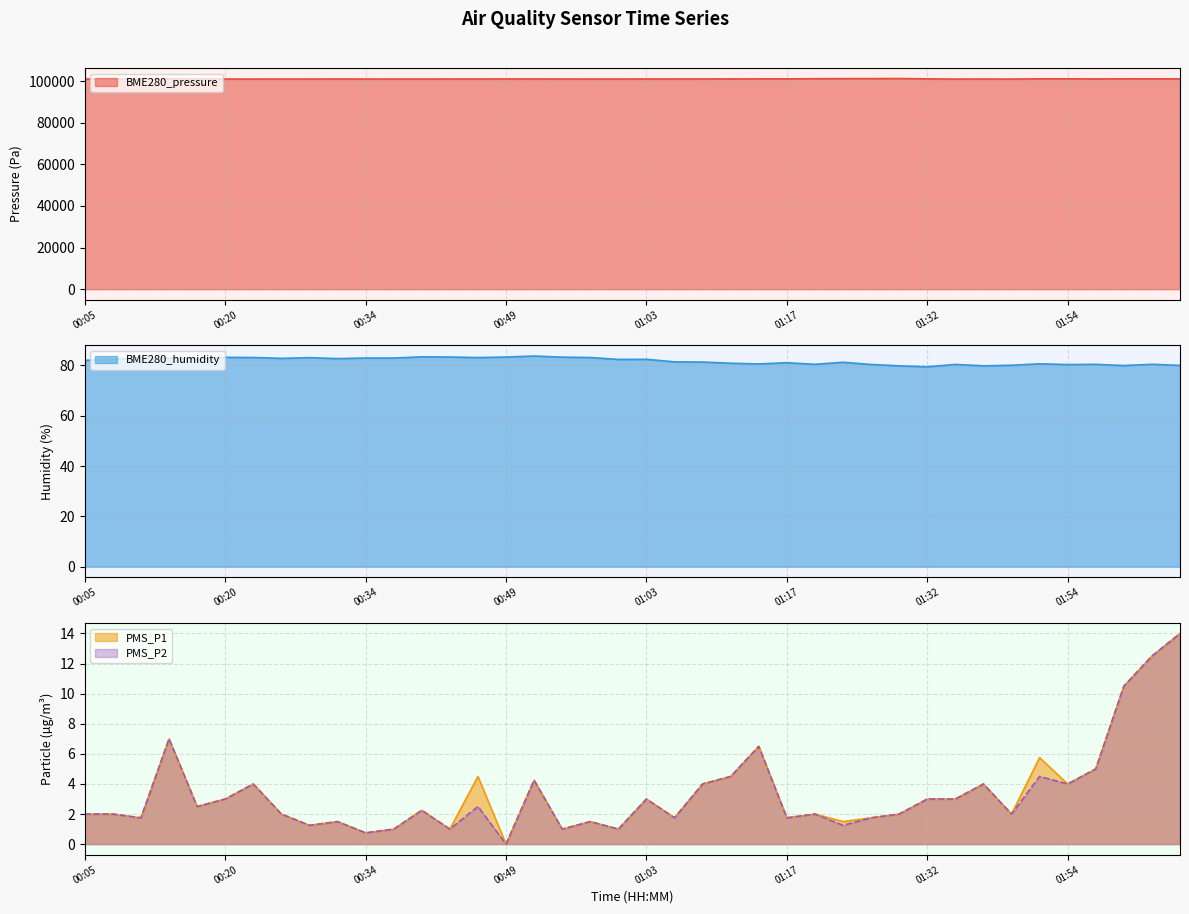

Reading left to right, extract all data points from this chart.

BME280_pressure: 101015.2	101023.1	101022.4	101010.2	101020.8	101013.0	101004.2	101020.6	101022.2	101039.7	101017.8	101027.2	101025.6	101033.3	101039.3	101053.7	101050.2	101033.5	101028.1	101029.5	101038.8	101045.7	101065.8	101080.1	101088.5	101105.2	101162.0	101205.7	101220.8	101261.9	101090.7	101000.9	101029.0	100997.8	101115.9	101115.5	101071.8	101109.5	101103.2	101083.9
BME280_humidity: 82.0	82.5	83.0	82.9	82.5	83.2	83.2	82.8	83.1	82.7	83.0	83.0	83.4	83.4	83.2	83.3	83.8	83.3	83.2	82.4	82.5	81.5	81.4	80.9	80.6	81.1	80.5	81.3	80.4	79.9	79.5	80.4	79.9	80.1	80.7	80.4	80.5	80.0	80.5	80.0
PMS_P1: 2.0	2.0	1.8	7.0	2.5	3.0	4.0	2.0	1.2	1.5	0.8	1.0	2.2	1.0	4.5	0.0	4.2	1.0	1.5	1.0	3.0	1.8	4.0	4.5	6.5	1.8	2.0	1.5	1.8	2.0	3.0	3.0	4.0	2.0	5.8	4.0	5.0	10.5	12.5	14.0
PMS_P2: 2.0	2.0	1.8	7.0	2.5	3.0	4.0	2.0	1.2	1.5	0.8	1.0	2.2	1.0	2.5	0.0	4.2	1.0	1.5	1.0	3.0	1.8	4.0	4.5	6.5	1.8	2.0	1.2	1.8	2.0	3.0	3.0	4.0	2.0	4.5	4.0	5.0	10.5	12.5	14.0